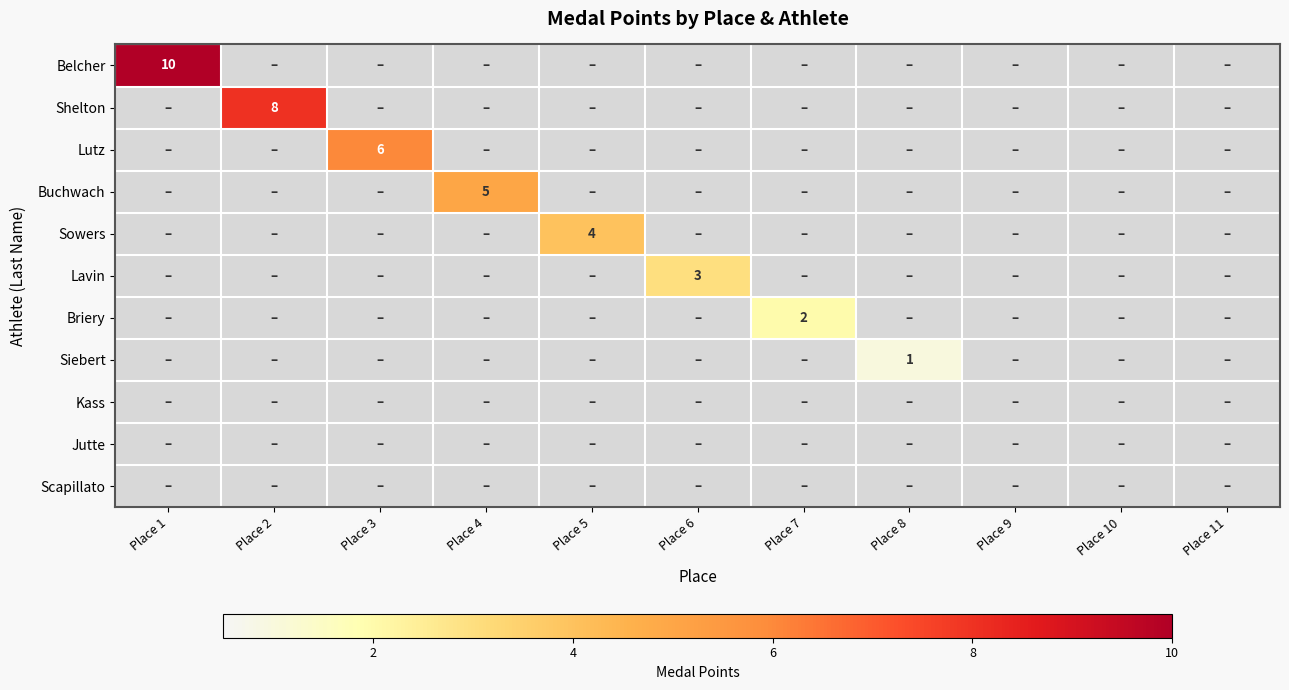

Is the value of Jutte at Place 10 greater than the value of Sowers at Place 5?

No